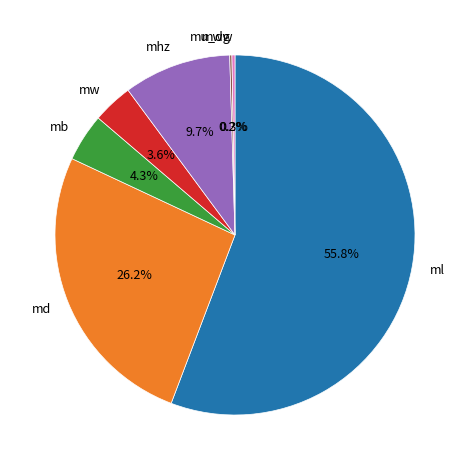

Is mhz the majority of the pie?

No